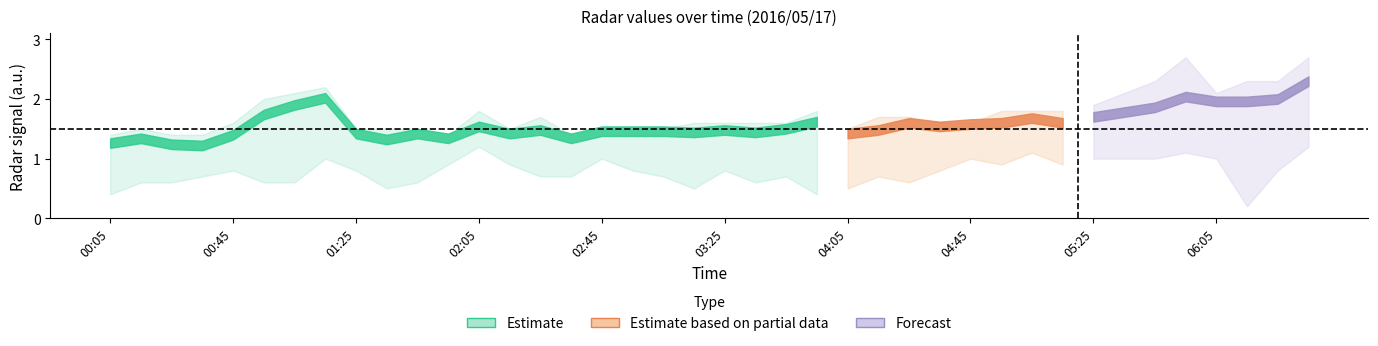

Which label corresponds to the largest value in the chart?

06:35